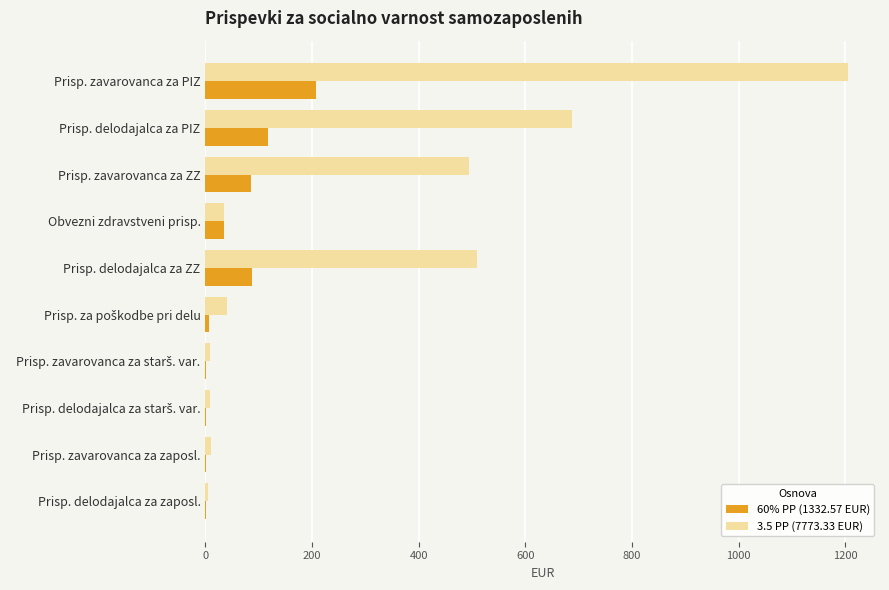

At which category is the sum across all series the highest?

Prisp. zavarovanca za PIZ